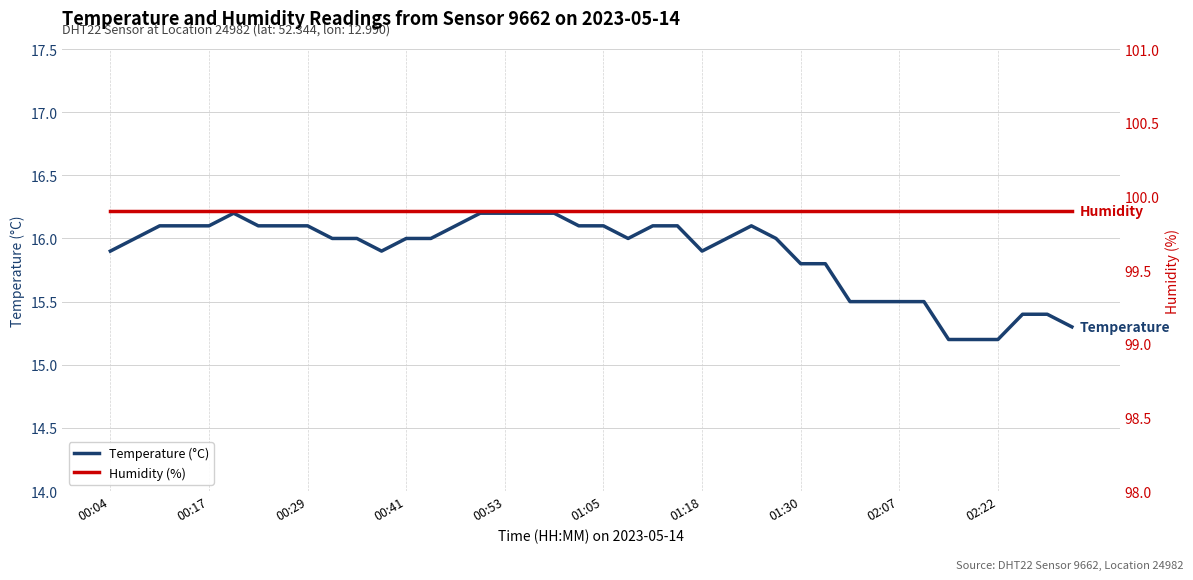

True or false: Temperature (°C) and Humidity (%) intersect in this chart.

False